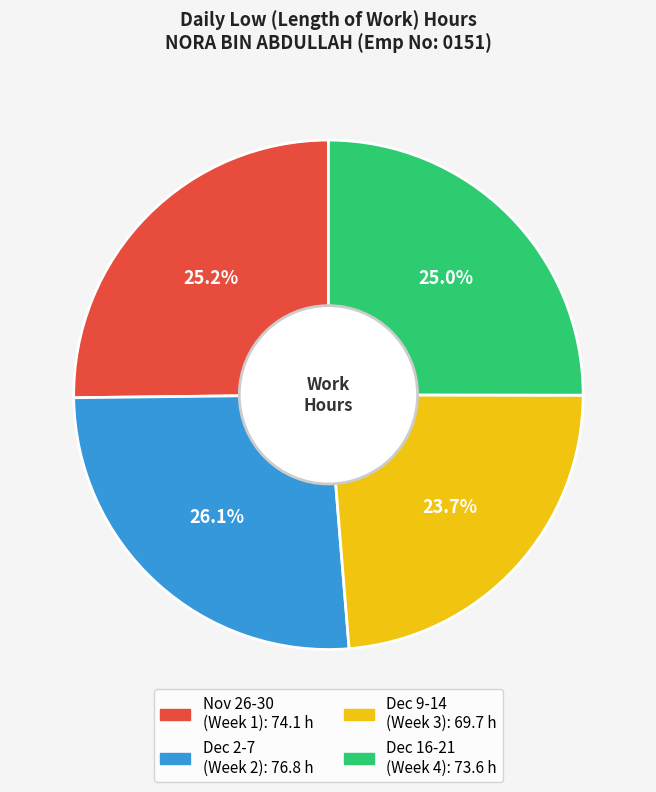

Does any single category account for the majority?

No